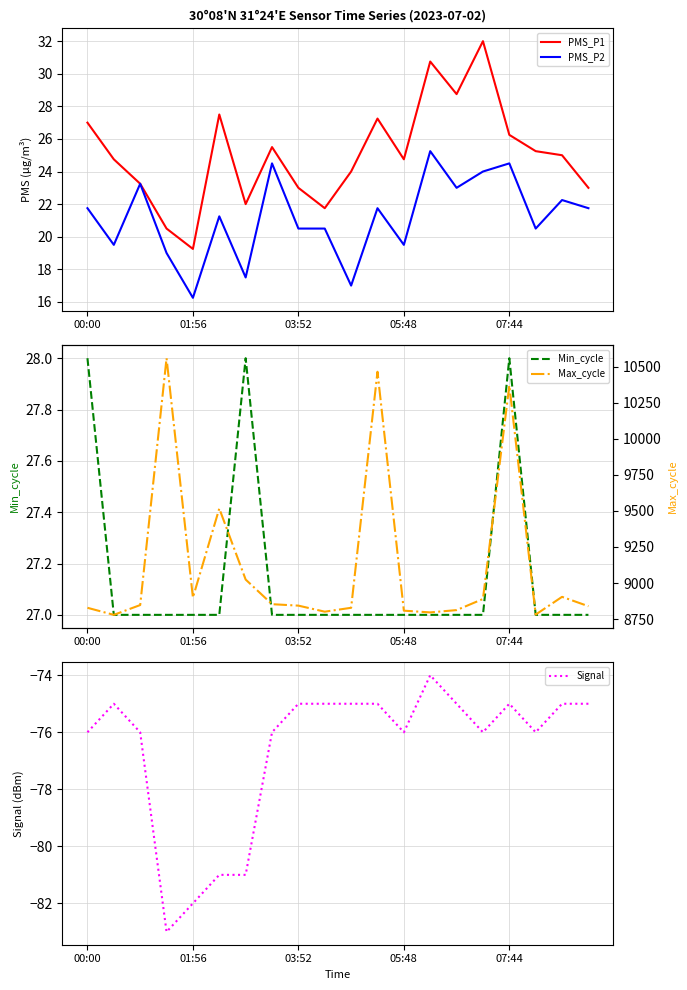

What is the maximum value for Min_cycle?

28